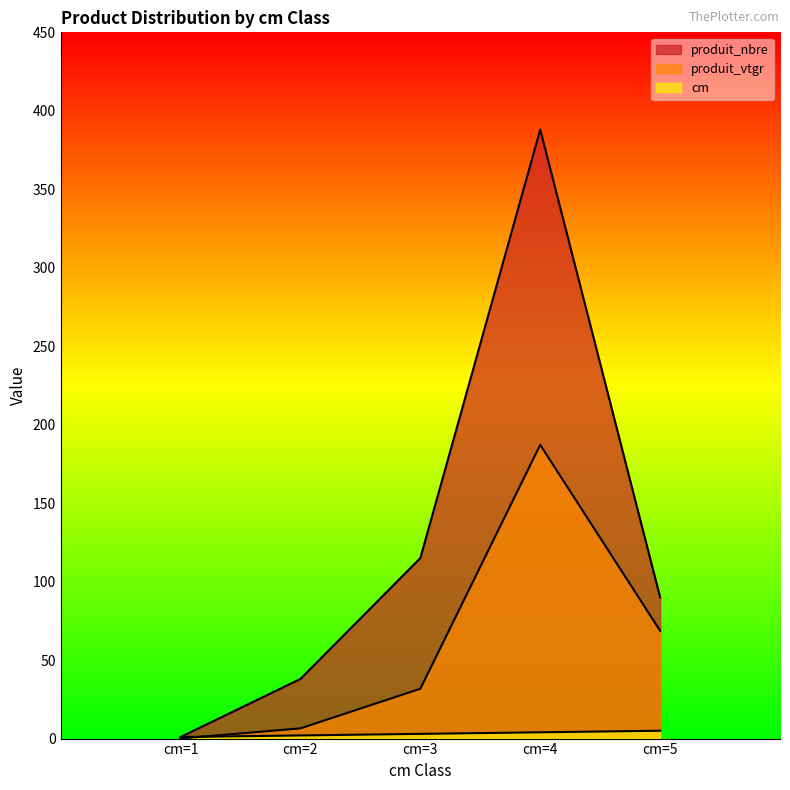

Rank the series by their average value, from lowest to highest.

cm, produit_vtgr, produit_nbre